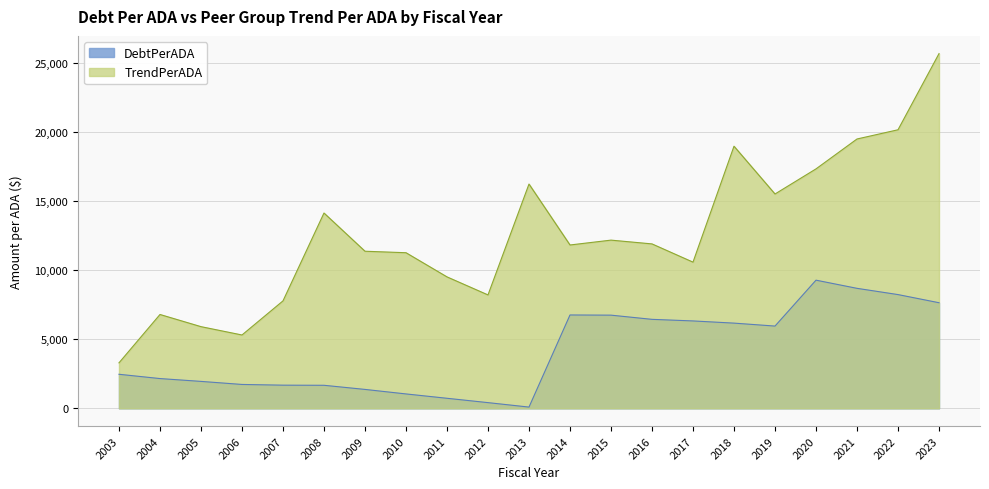

What value does the DebtPerADA series have at 2023?

7634.9